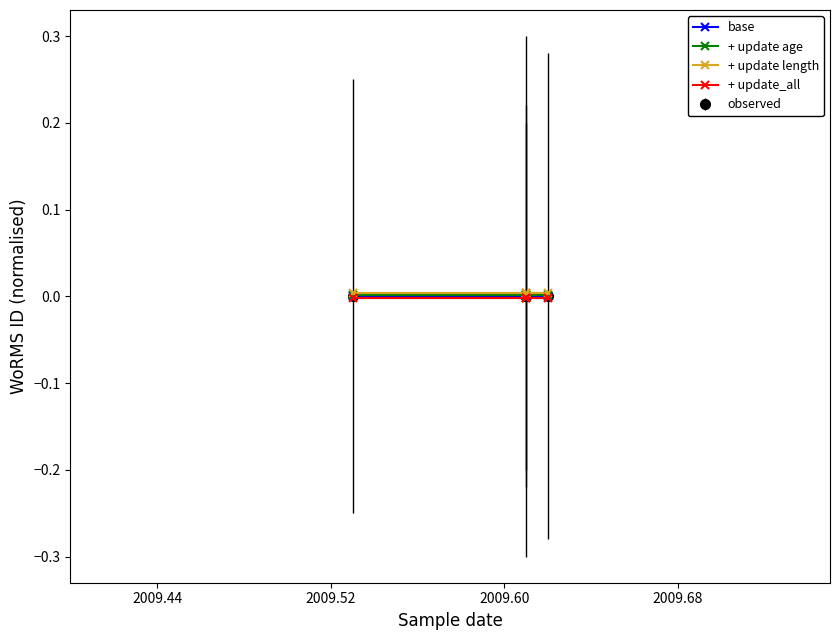

True or false: + update age and + update_all intersect in this chart.

False